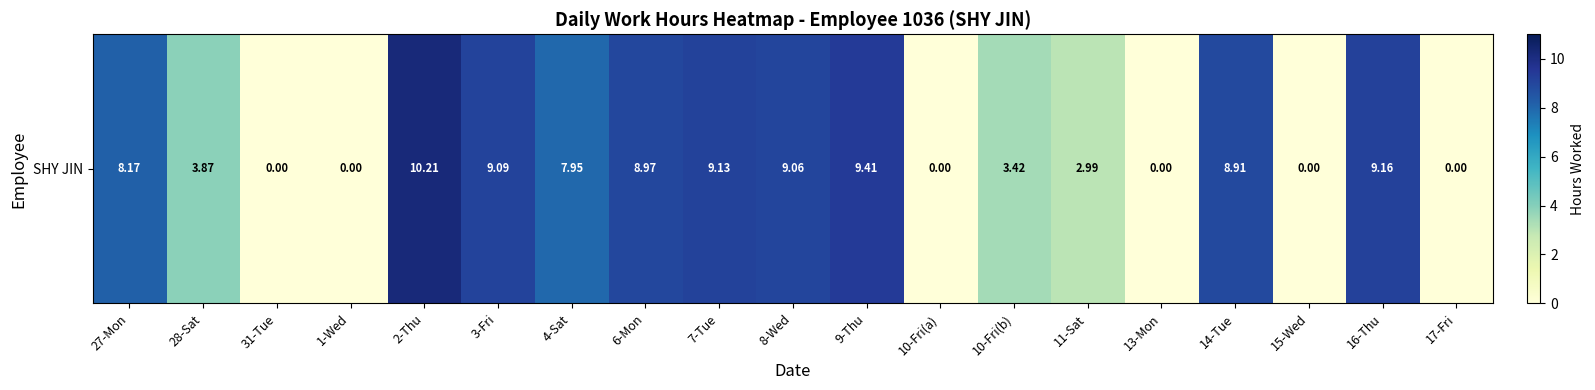

The chart shows a value of 5.6 at 10-Fri(a). True or false?

False